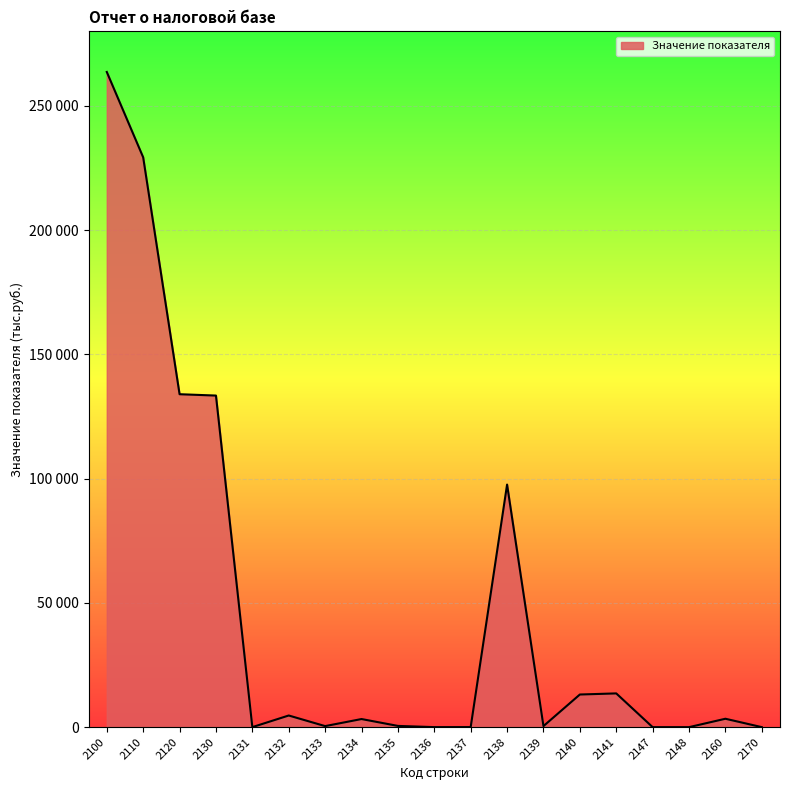

Reading left to right, extract all data points from this chart.

2100=263649	2110=229307	2120=133972	2130=133430	2131=9	2132=4687	2133=418	2134=3262	2135=497	2136=9	2137=23	2138=97608	2139=423	2140=13133	2141=13579	2147=0	2148=0	2160=3380	2170=0